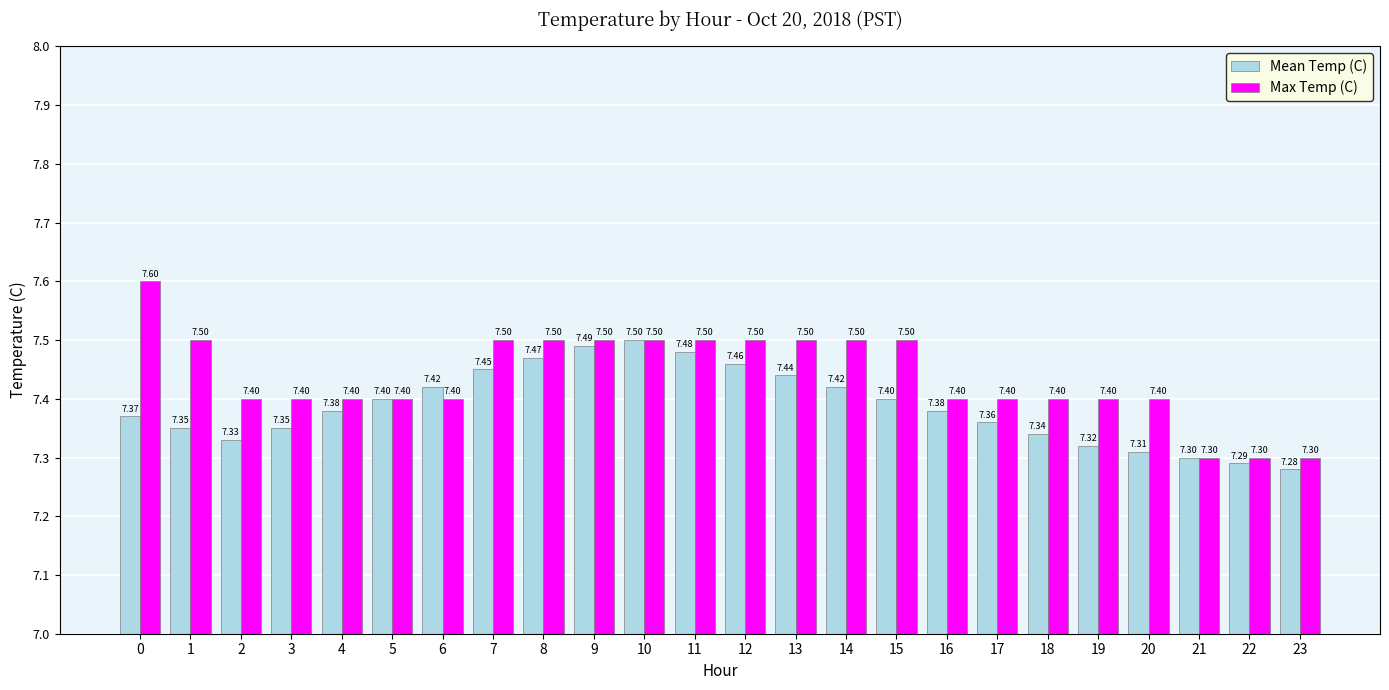

Which series has the largest range (max minus min)?

Max Temp (C)